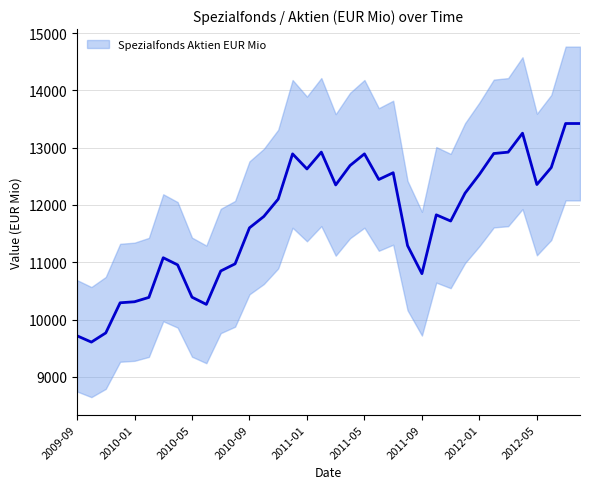

Between 2010-09 and 2011-08, which is larger?

2010-09